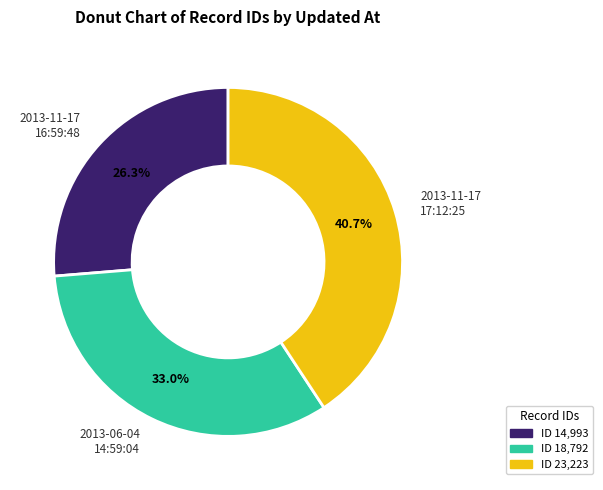

Which slice is the largest?

2013-11-17 17:12:25